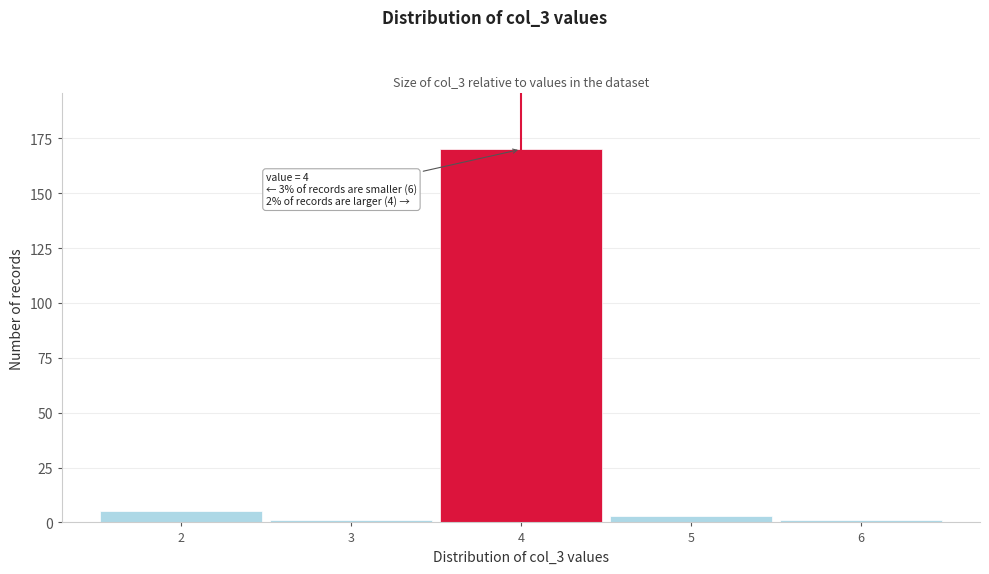

Over which range of the x-axis is the bar tallest?

3.5 to 4.5